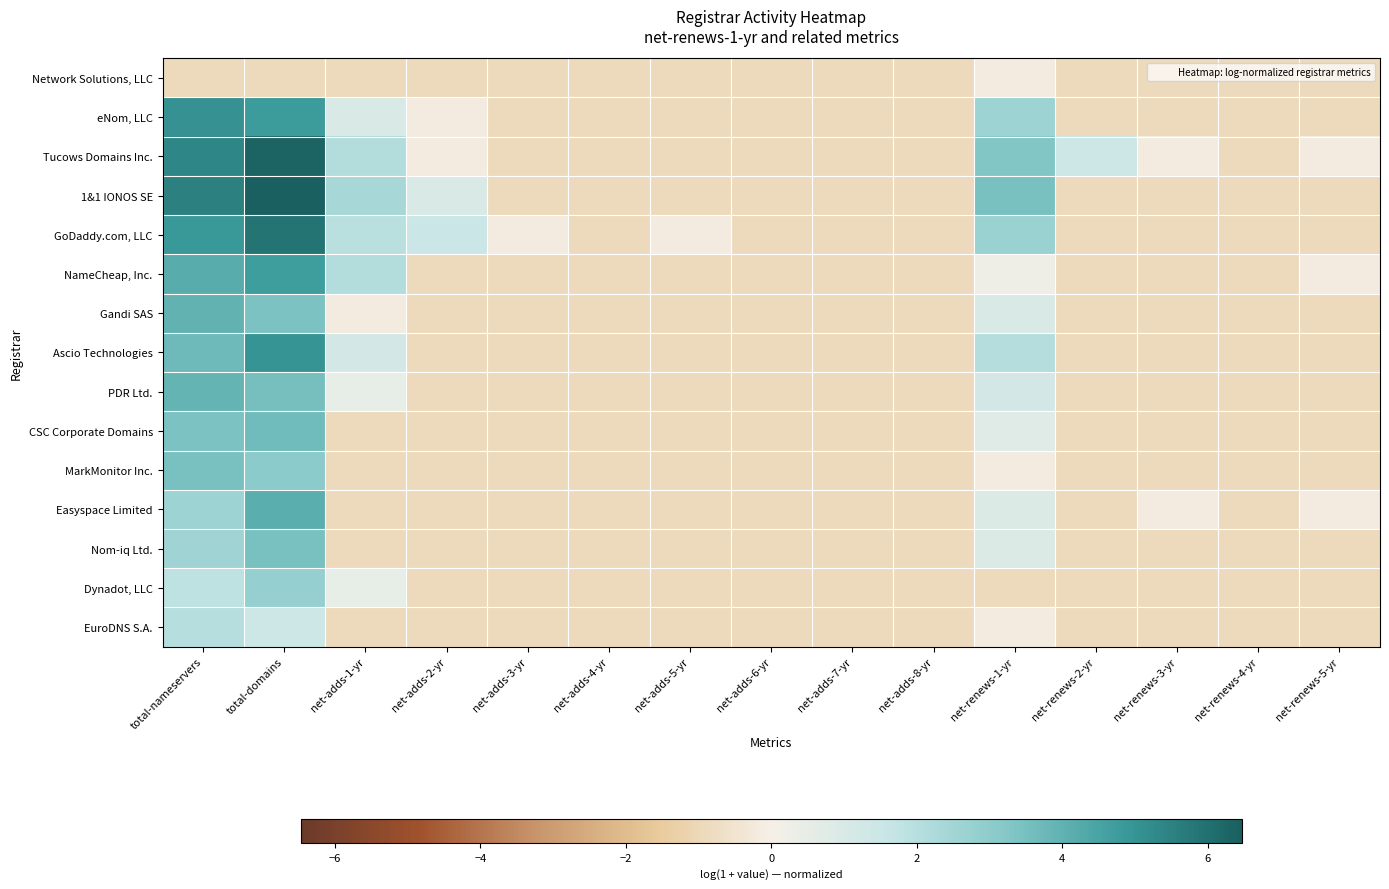

At which category is the sum across all series the highest?

total-domains